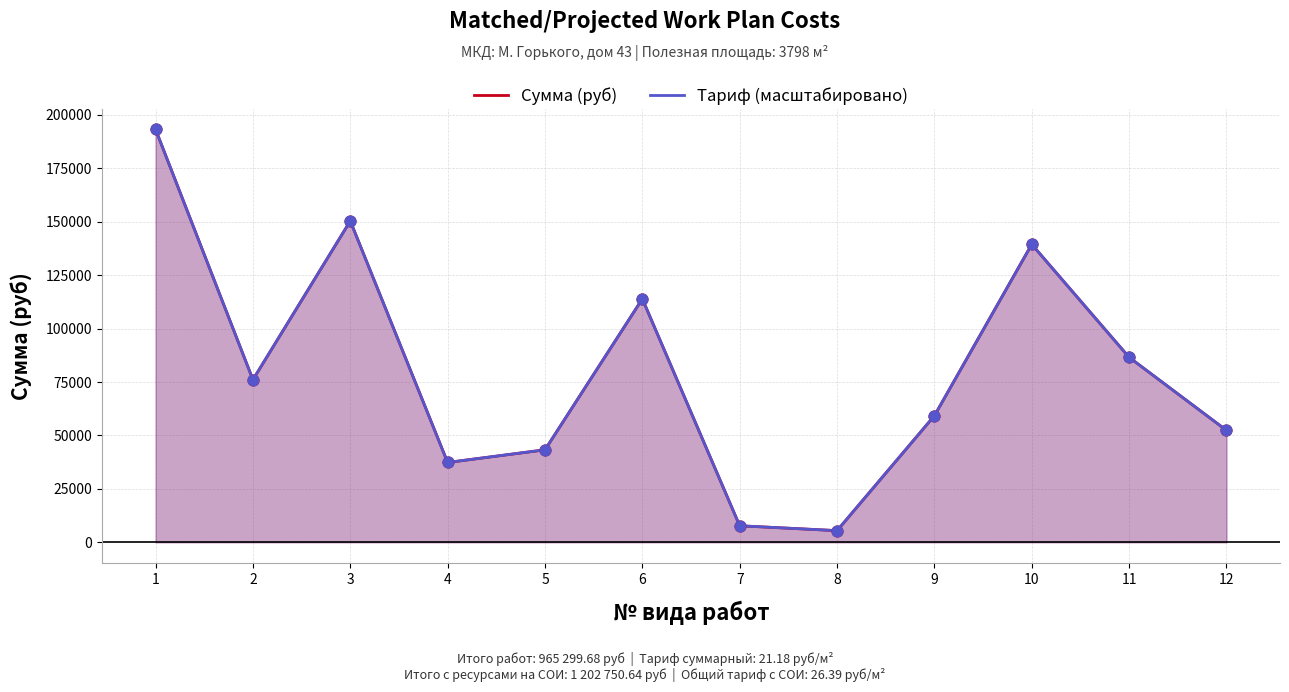

At which category is the sum across all series the highest?

1